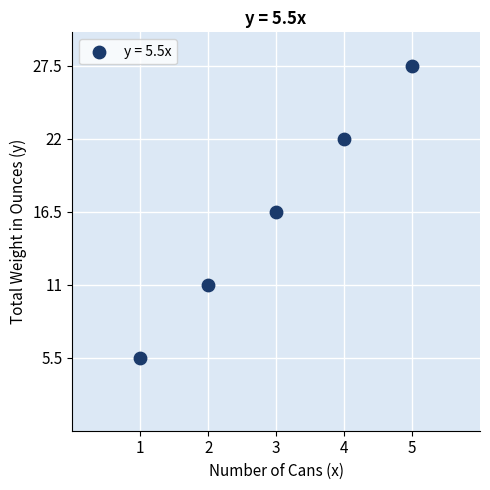

What Y value in the scatter plot is closest to 16?

16.5